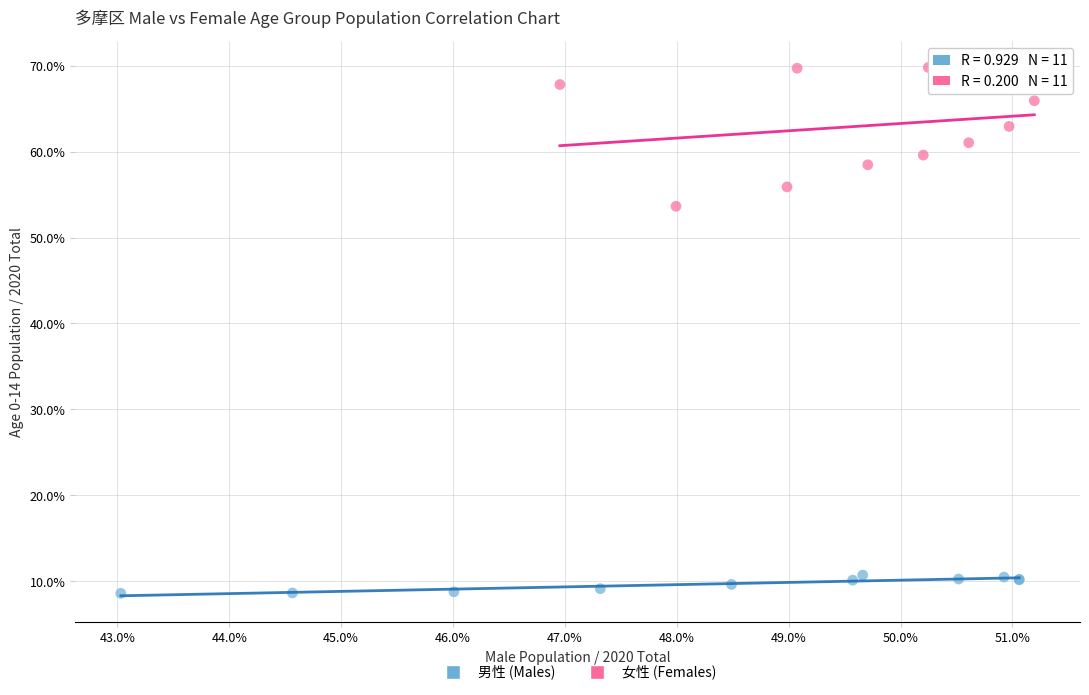

Which series has the widest spread of Y values?

女性 (Females)